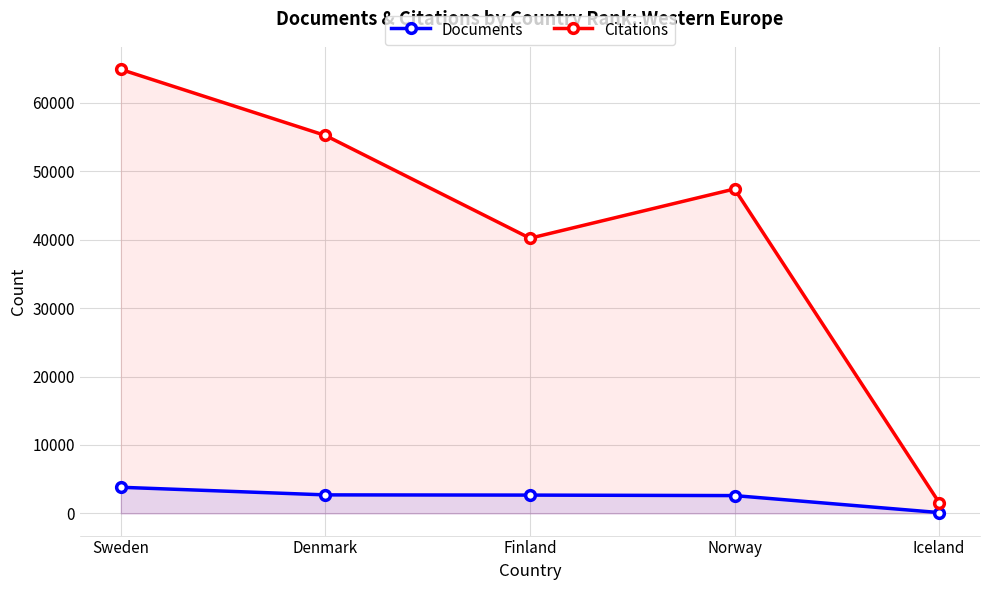

True or false: Documents has a value of 5057 at Sweden.

False